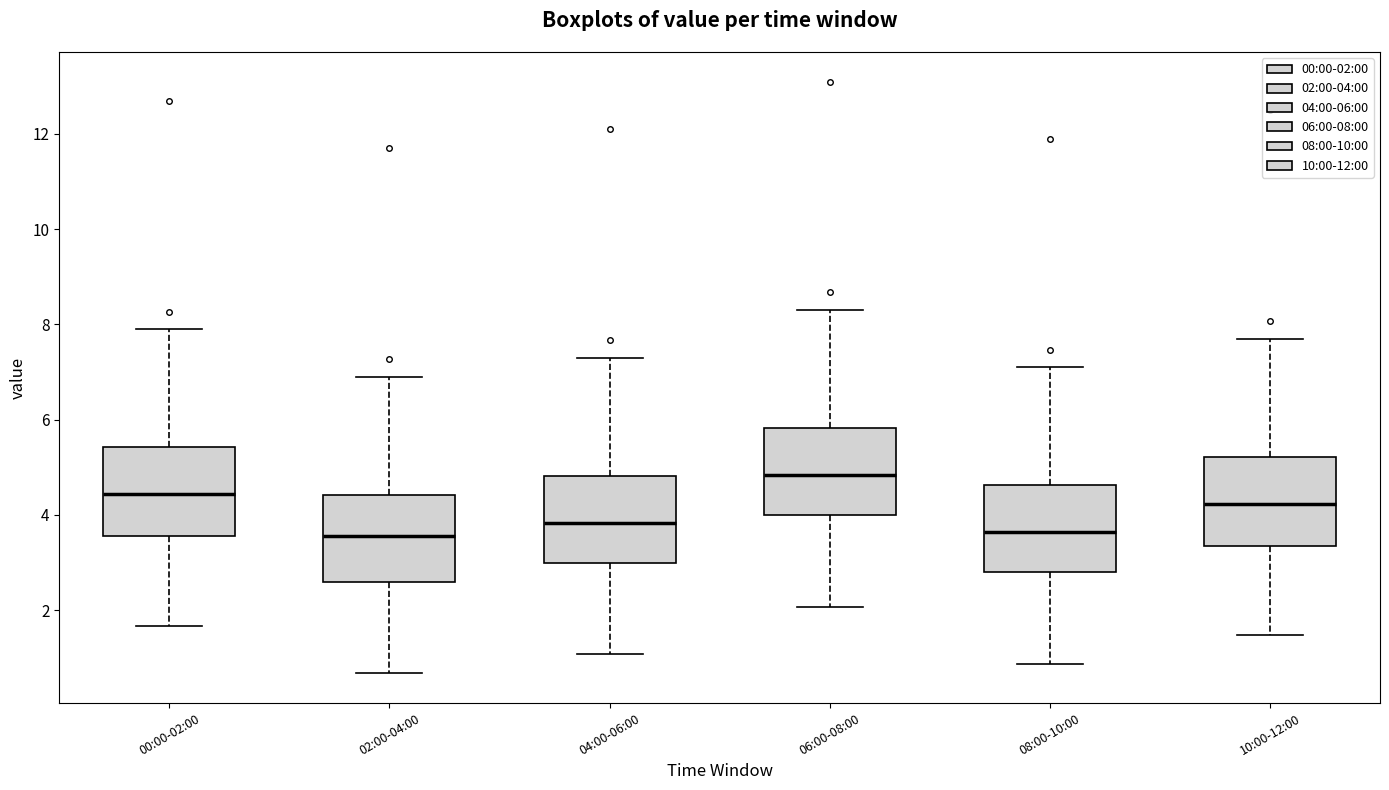

Reading left to right, transcribe this box plot: for each box, give where its median line is, the range the box spans, and where its two whiskers end, as read against the y-axis. The values are not printed on the chart, so give them approximately, as read against the axis.

00:00-02:00: median 4.4, box 3.6 to 5.4, whiskers 1.6 to 8.0
02:00-04:00: median 3.6, box 2.6 to 4.4, whiskers 0.6 to 7.0
04:00-06:00: median 3.8, box 3.0 to 4.8, whiskers 1.0 to 7.4
06:00-08:00: median 4.8, box 4.0 to 5.8, whiskers 2.0 to 8.4
08:00-10:00: median 3.6, box 2.8 to 4.6, whiskers 0.8 to 7.2
10:00-12:00: median 4.2, box 3.4 to 5.2, whiskers 1.4 to 7.8